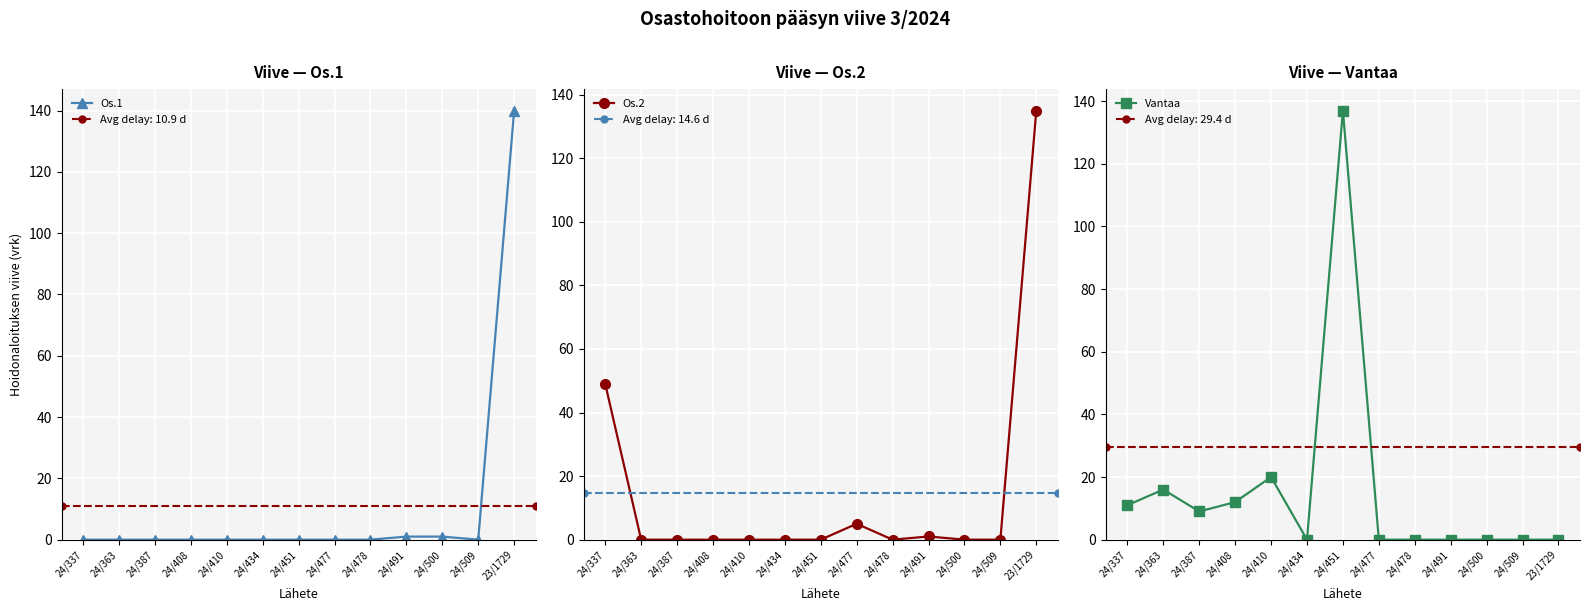

Reading left to right, extract all data points from this chart.

Os.1: 0	0	0	0	0	0	0	0	0	1	1	0	140
Os.2: 49	0	0	0	0	0	0	5	0	1	0	0	135
Vantaa: 11	16	9	12	20	0	137	0	0	0	0	0	0